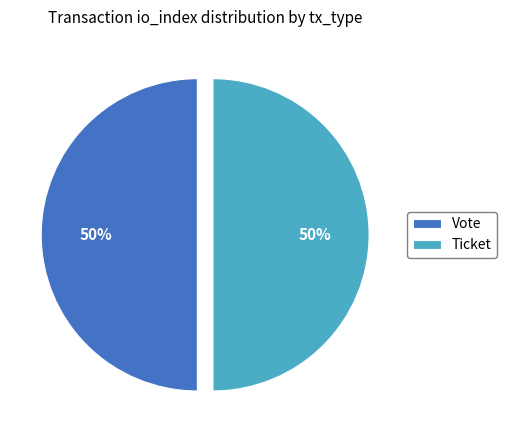

Is the sum of Ticket and Vote greater than half?

Yes